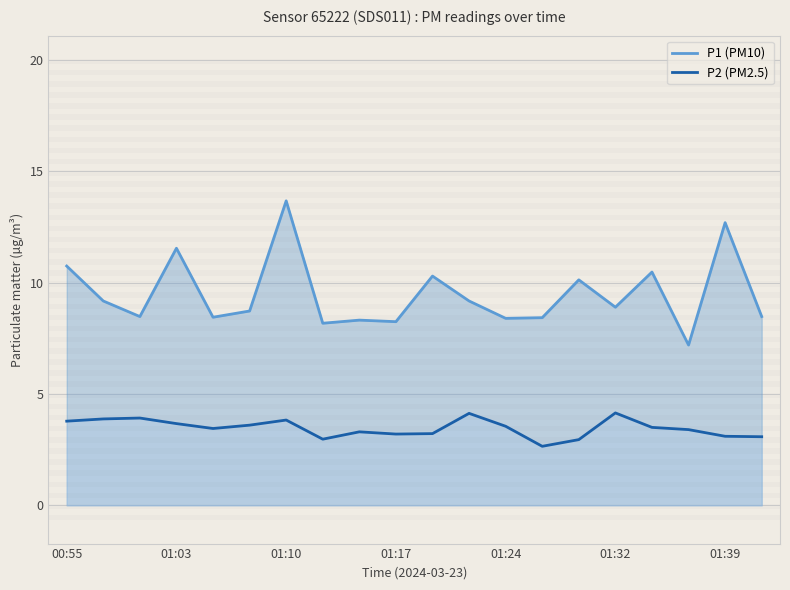

Which series has the widest spread of values?

P1 (PM10)